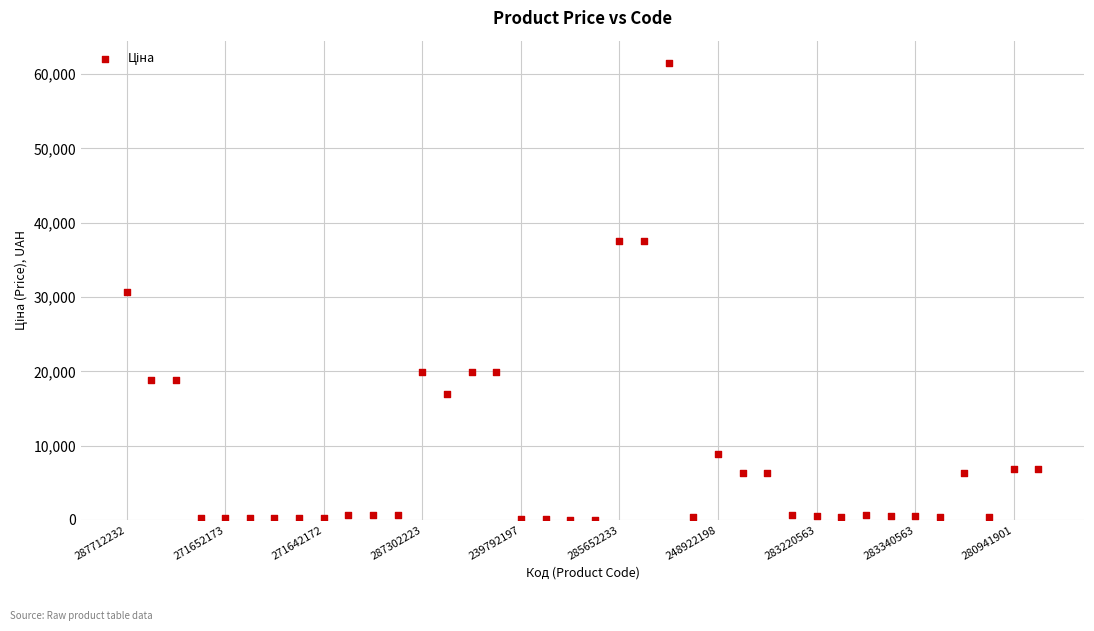

What is the range of Y values (max minus min)?

61377.2